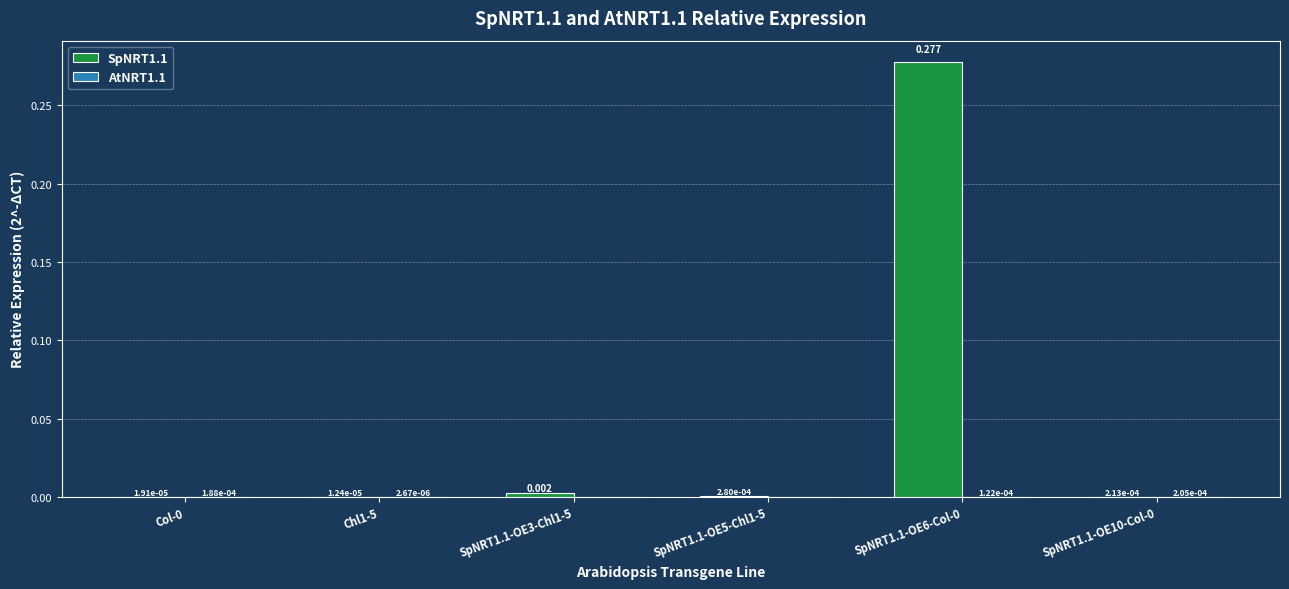

What is the maximum value for SpNRT1.1?

0.3